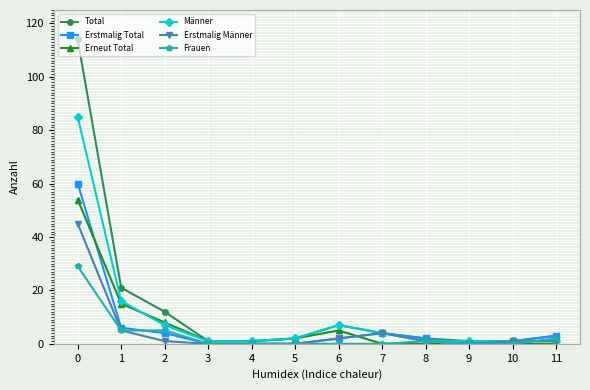

Is the value of Total at 3 greater than the value of Erstmalig Total at 1?

No